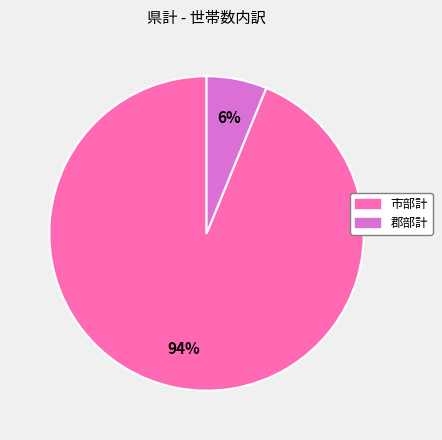

Between 郡部計 and 市部計, which is larger?

市部計